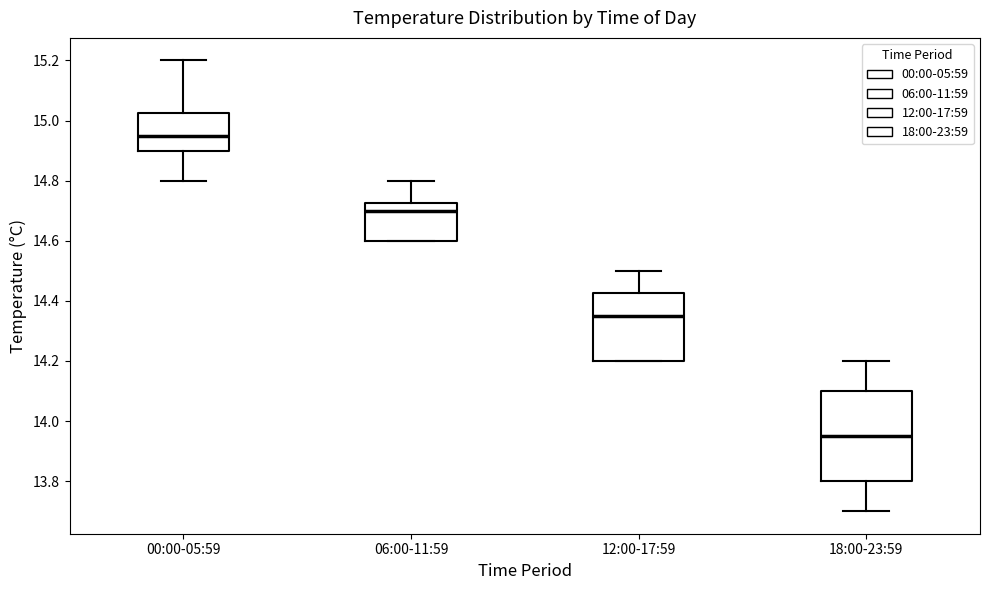

Reading left to right, read every box against the y-axis: the position of its median line, the range the box covers, and the ends of its whiskers. The values are not printed on the chart, so give them approximately, as read against the axis.

00:00-05:59: median 14.96, box 14.90 to 15.02, whiskers 14.80 to 15.20
06:00-11:59: median 14.70, box 14.60 to 14.72, whiskers 14.60 to 14.80
12:00-17:59: median 14.36, box 14.20 to 14.42, whiskers 14.20 to 14.50
18:00-23:59: median 13.96, box 13.80 to 14.10, whiskers 13.70 to 14.20